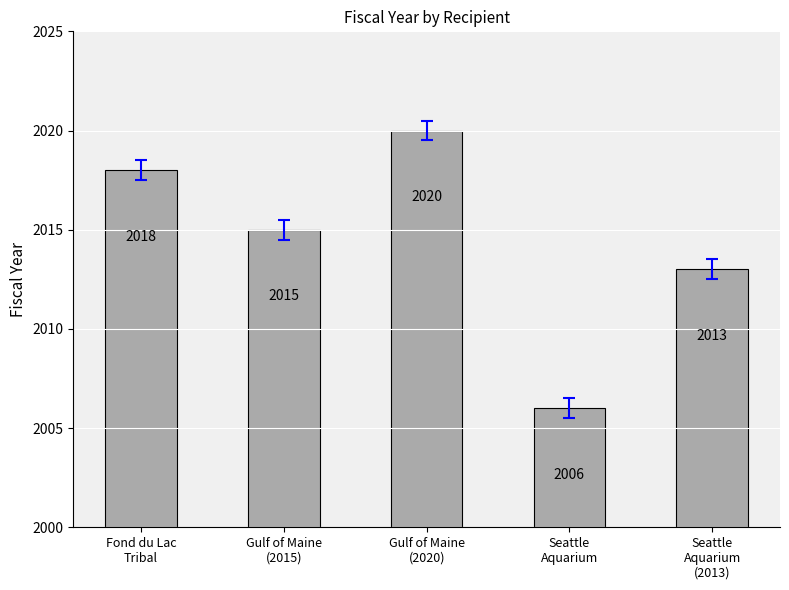

True or false: the data shows 2018 at Fond du Lac
Tribal.

True